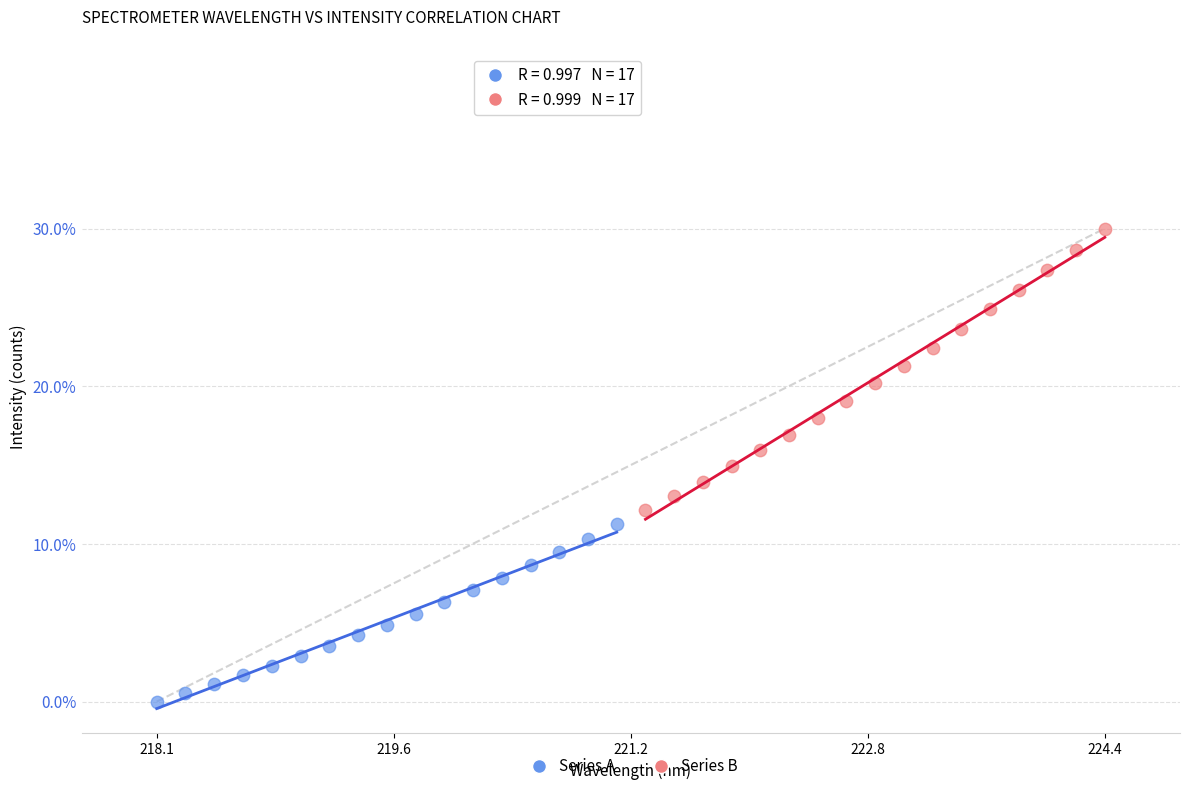

Which series has the widest spread of Y values?

Series B